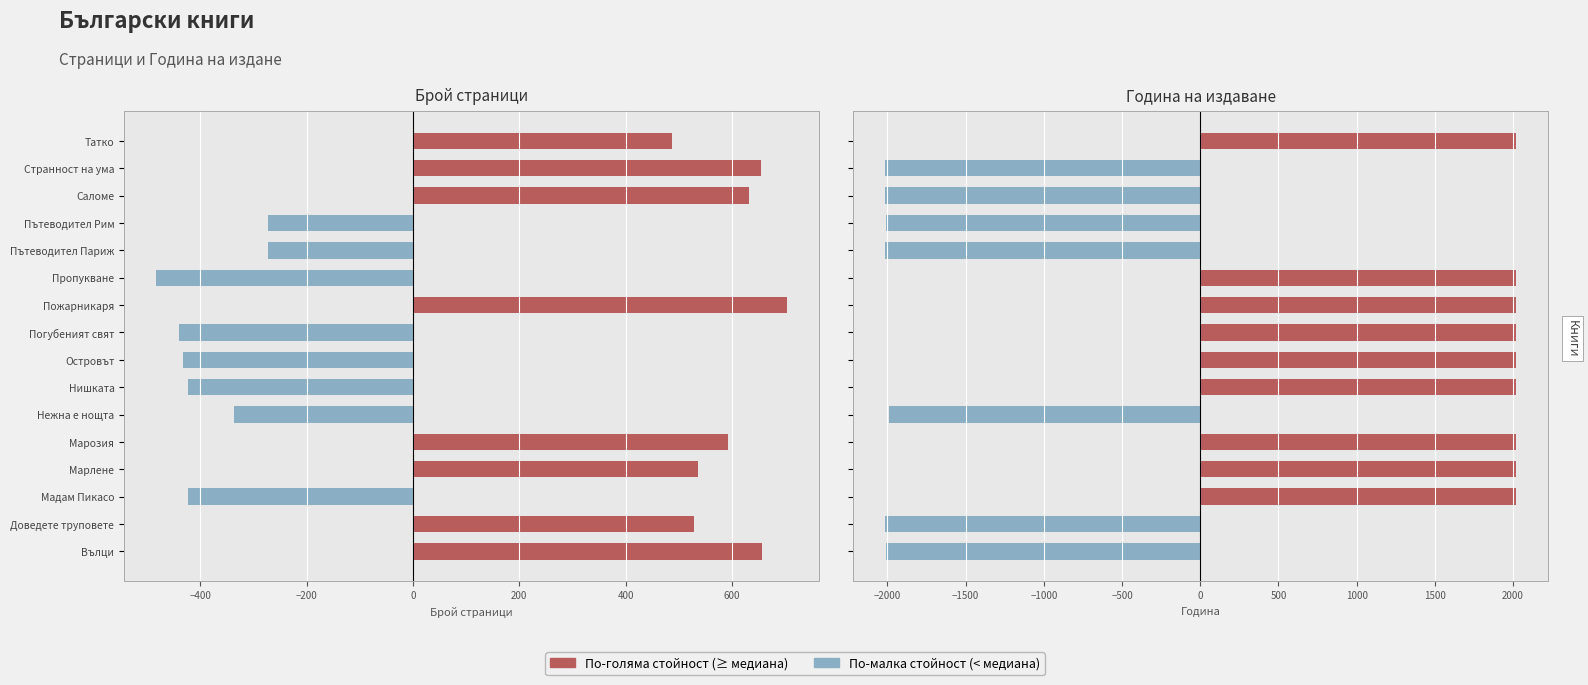

Are the bars grouped side by side (vs. stacked)?

Yes